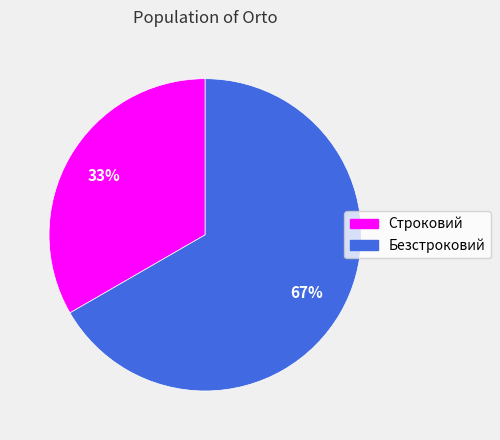

Does any single category account for the majority?

Yes